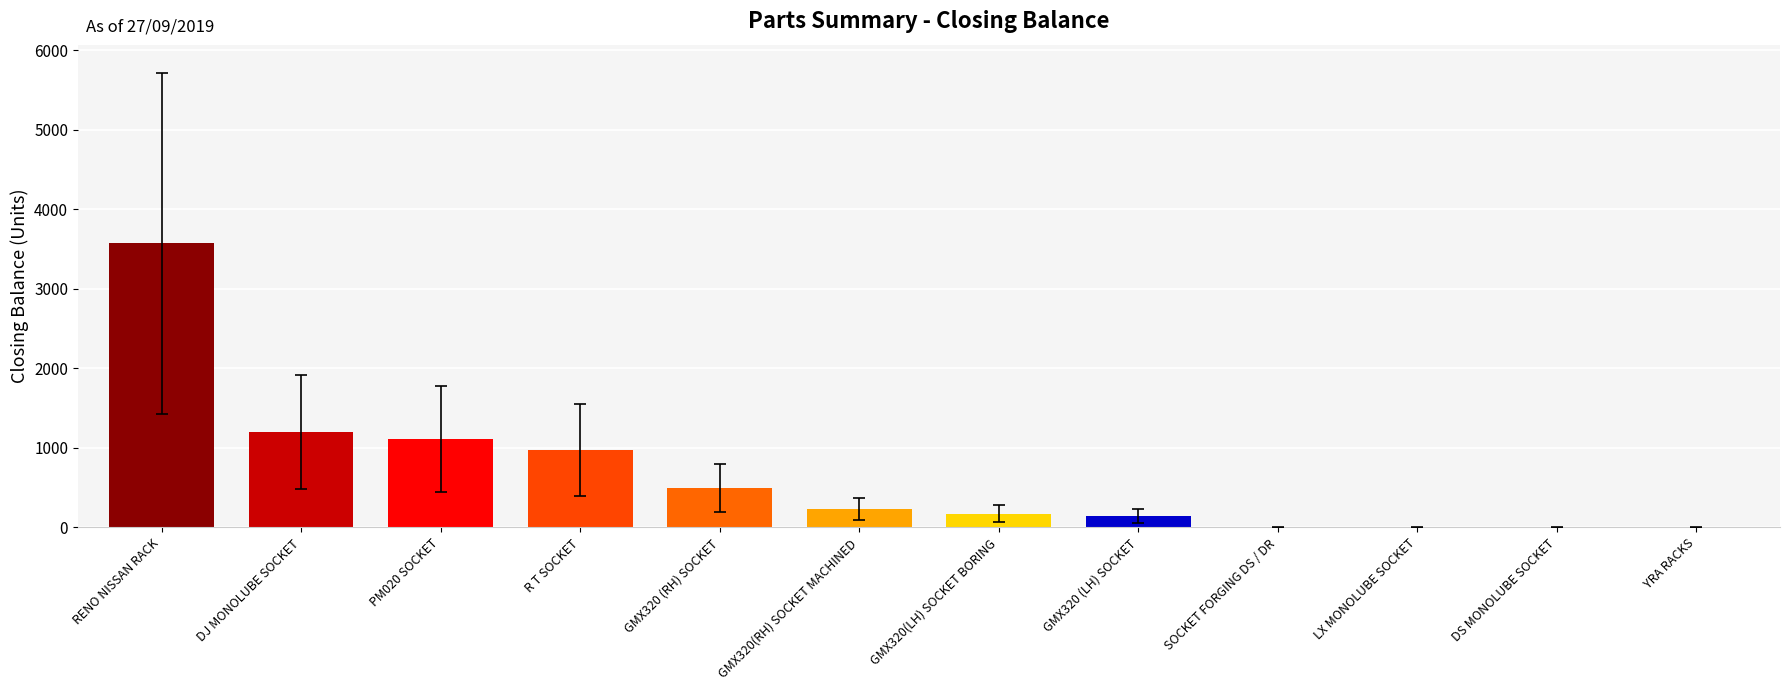

How many series are shown in this chart?

1